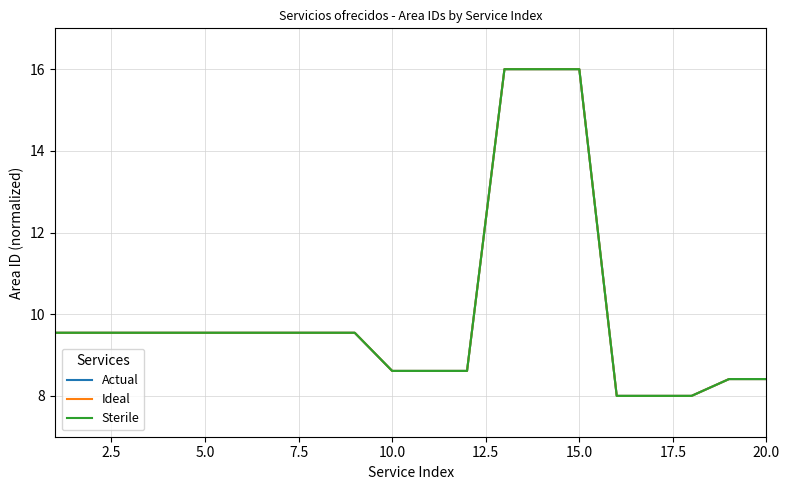

What is the lowest value of the Sterile series?

8.0